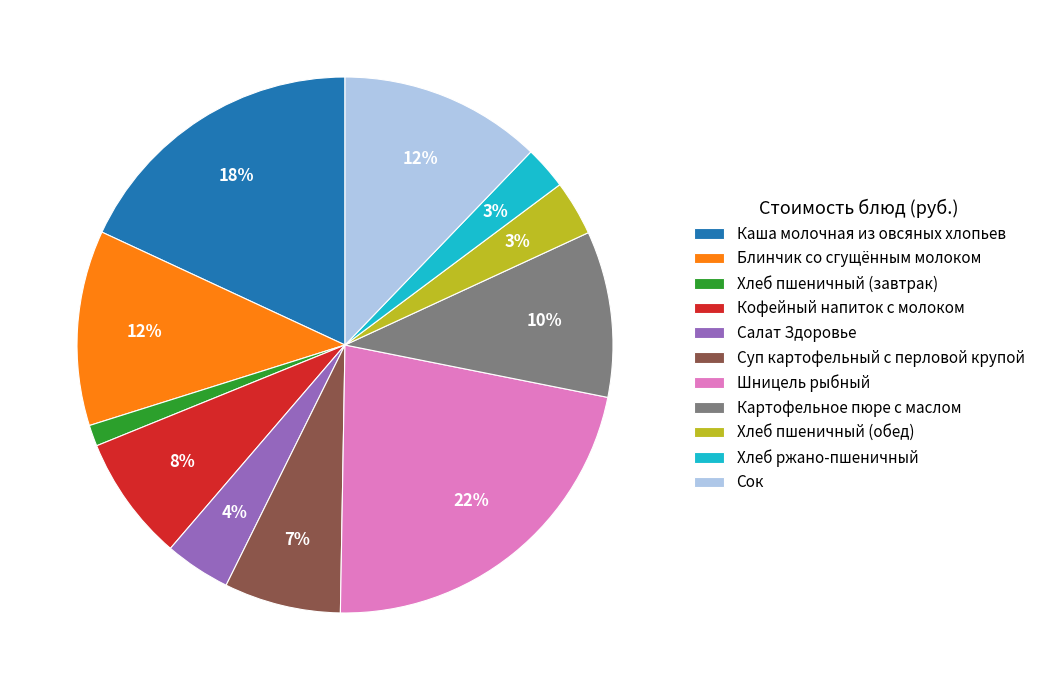

The Хлеб пшеничный (обед) slice represents 3% of the pie. True or false?

True